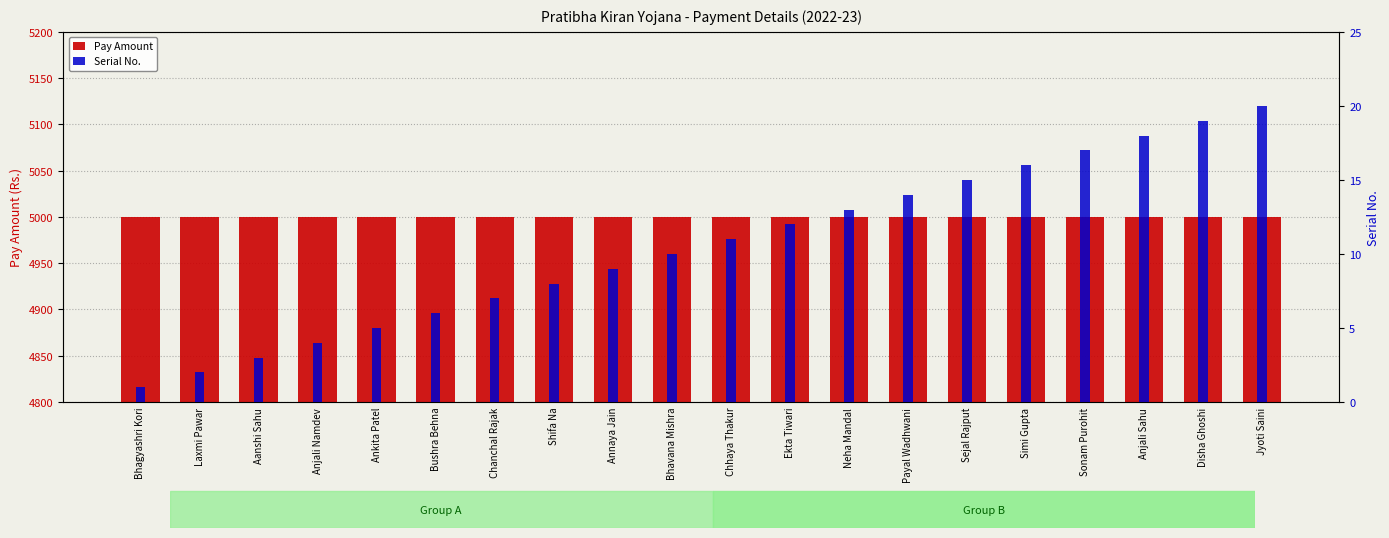

Rank the series at Shifa Na from lowest to highest value.

Serial No., Pay Amount